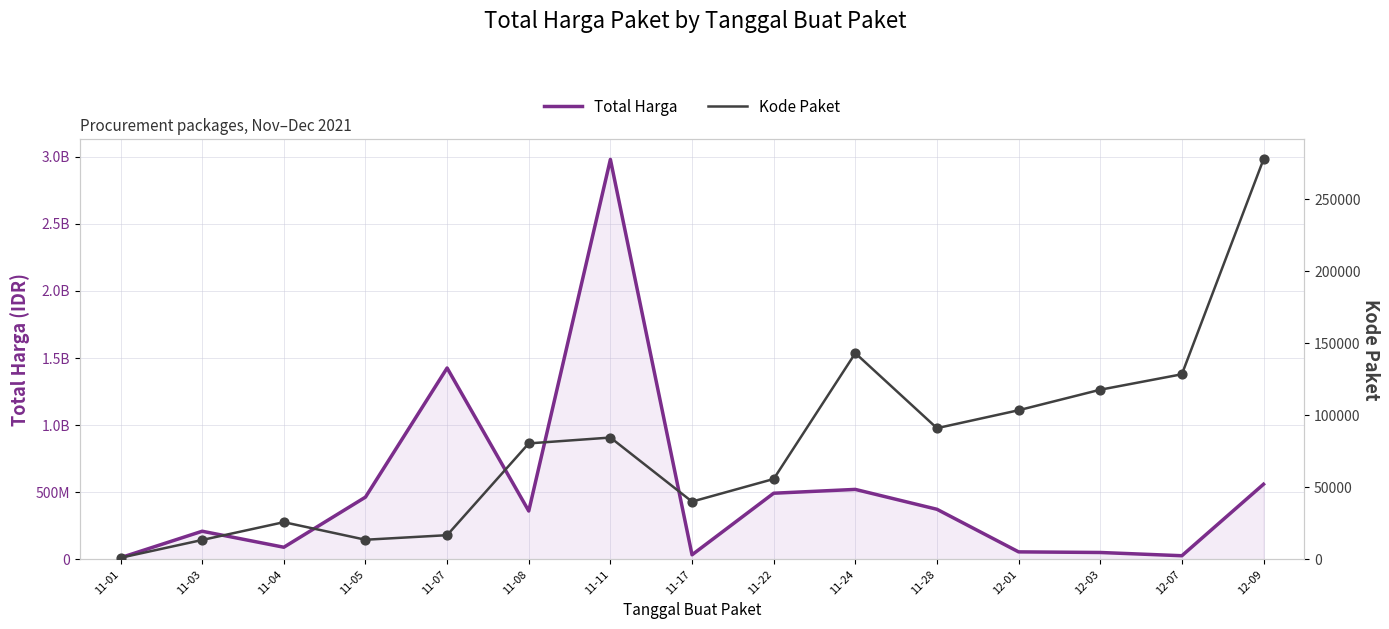

At which category is the sum across all series the highest?

11-11